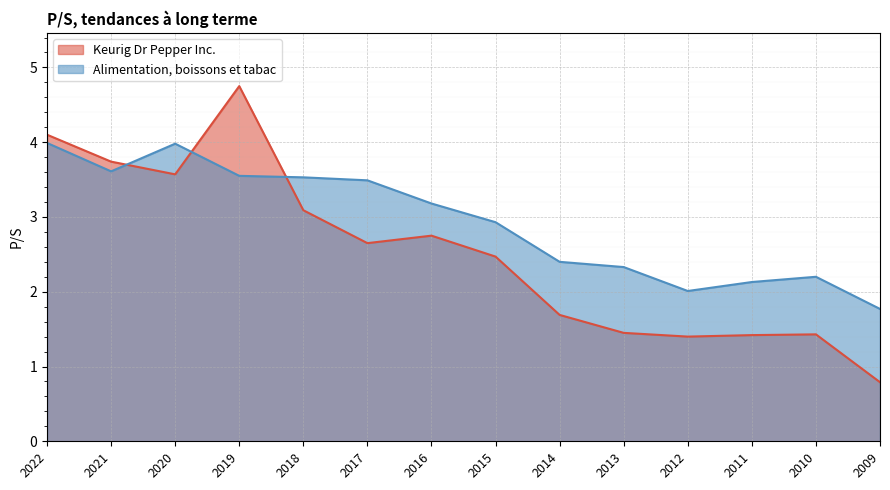

List the labels in order of Keurig Dr Pepper Inc. value, largest first.

2019, 2022, 2021, 2020, 2018, 2016, 2017, 2015, 2014, 2013, 2010, 2011, 2012, 2009